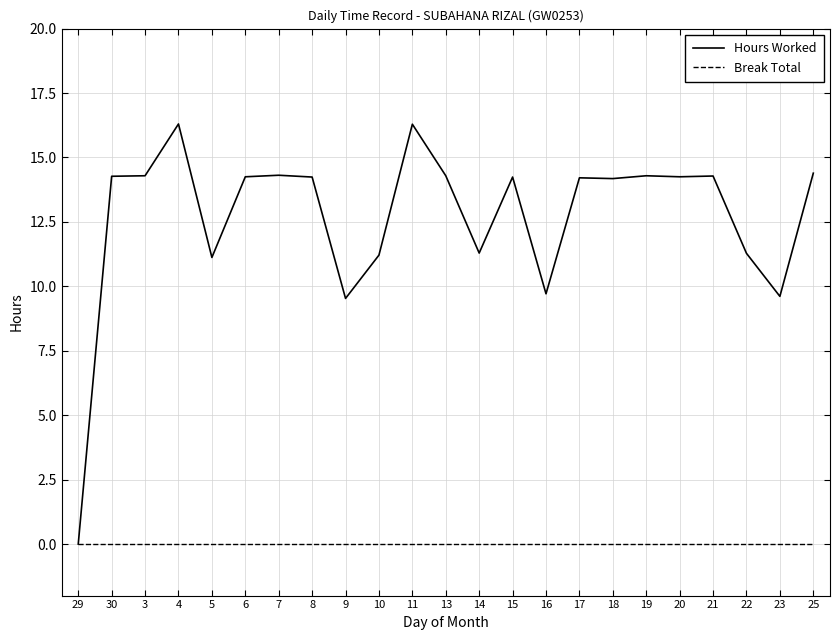

What position from the left is 25?

23